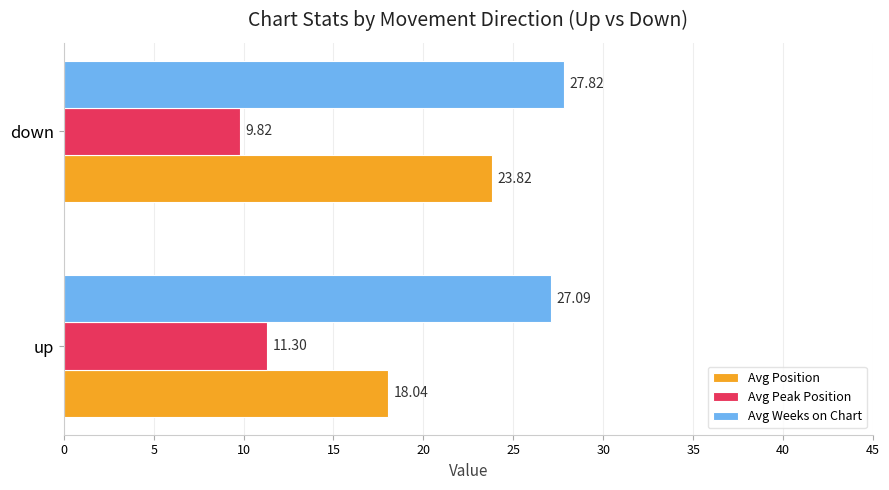

At which label does Avg Position reach its peak?

down